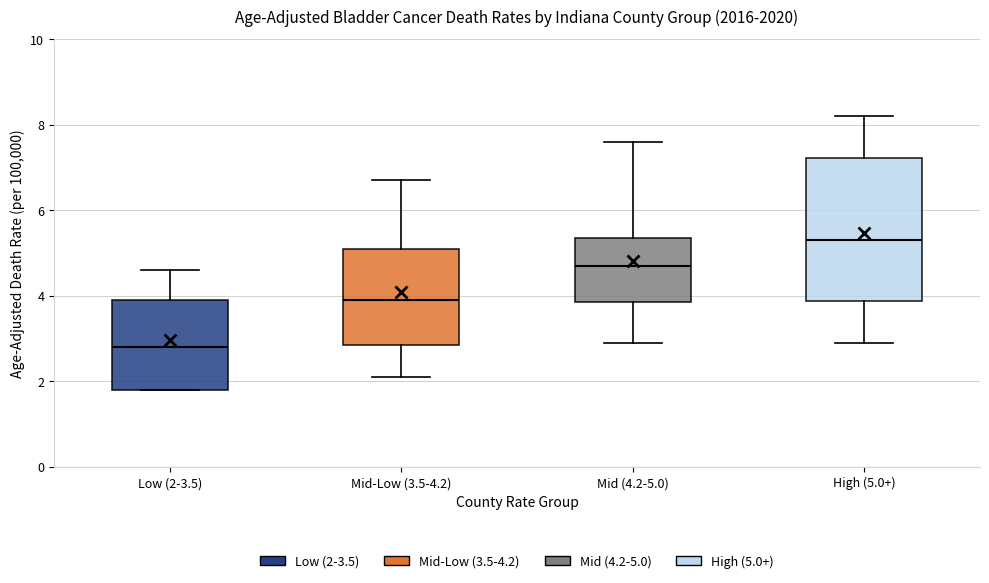

Reading left to right, transcribe this box plot: for each box, give where its median line is, the range the box spans, and where its two whiskers end, as read against the y-axis. The values are not printed on the chart, so give them approximately, as read against the axis.

Low (2-3.5): median 2.8, box 1.8 to 4.0, whiskers 1.8 to 4.6
Mid-Low (3.5-4.2): median 4.0, box 2.8 to 5.2, whiskers 2.2 to 6.8
Mid (4.2-5.0): median 4.8, box 3.8 to 5.4, whiskers 3.0 to 7.6
High (5.0+): median 5.4, box 3.8 to 7.2, whiskers 3.0 to 8.2